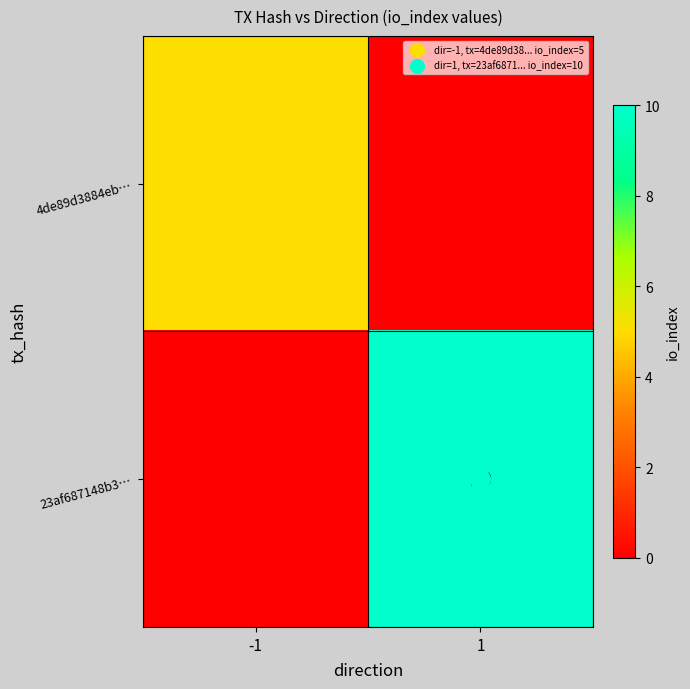

At how many categories does at least one series exceed 9?

1